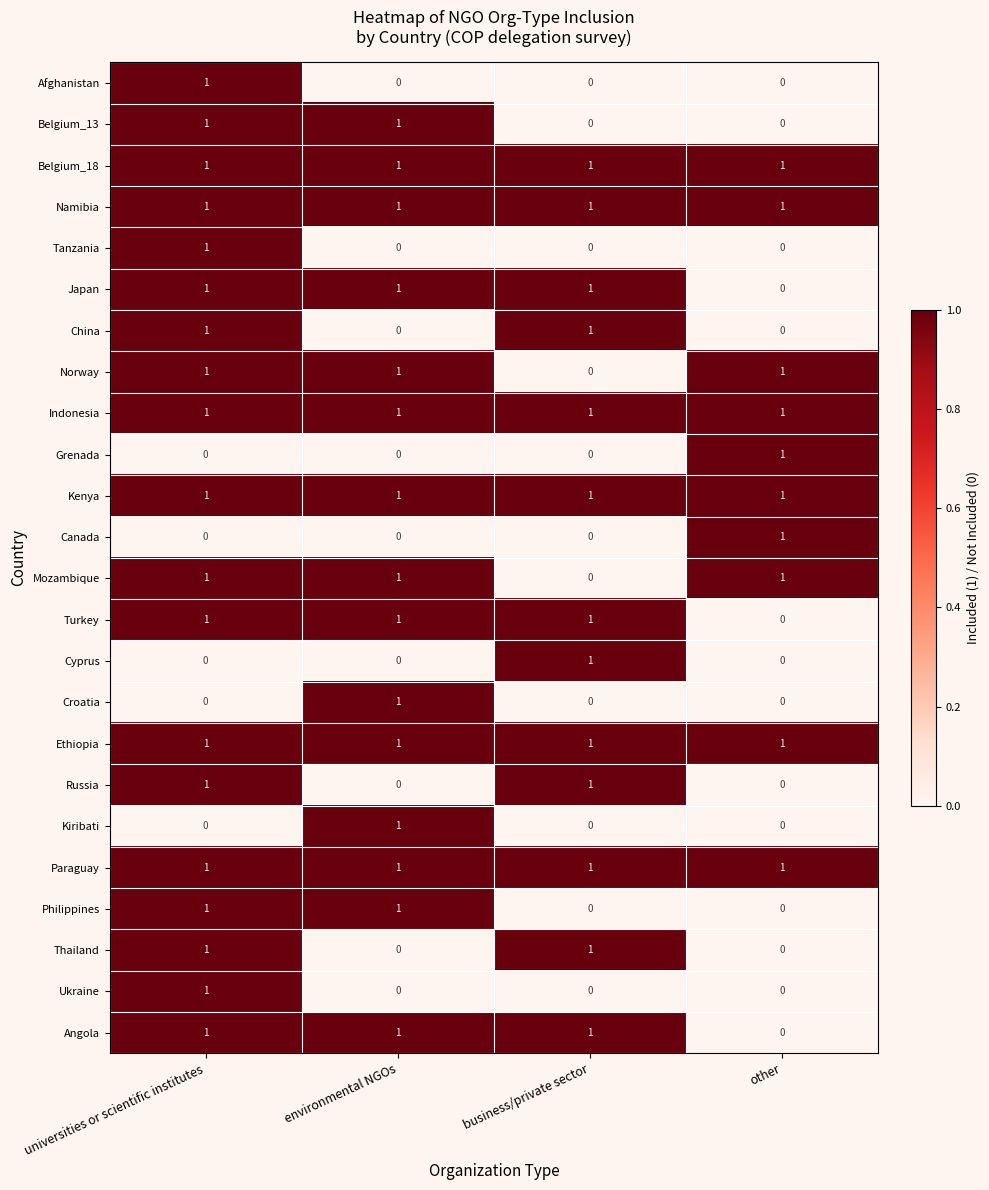

What is the sum of all Mozambique values?

3